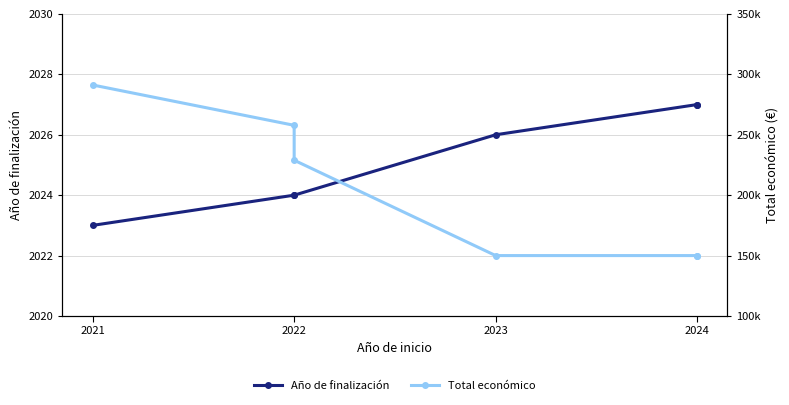

How many lines are shown in the chart?

2